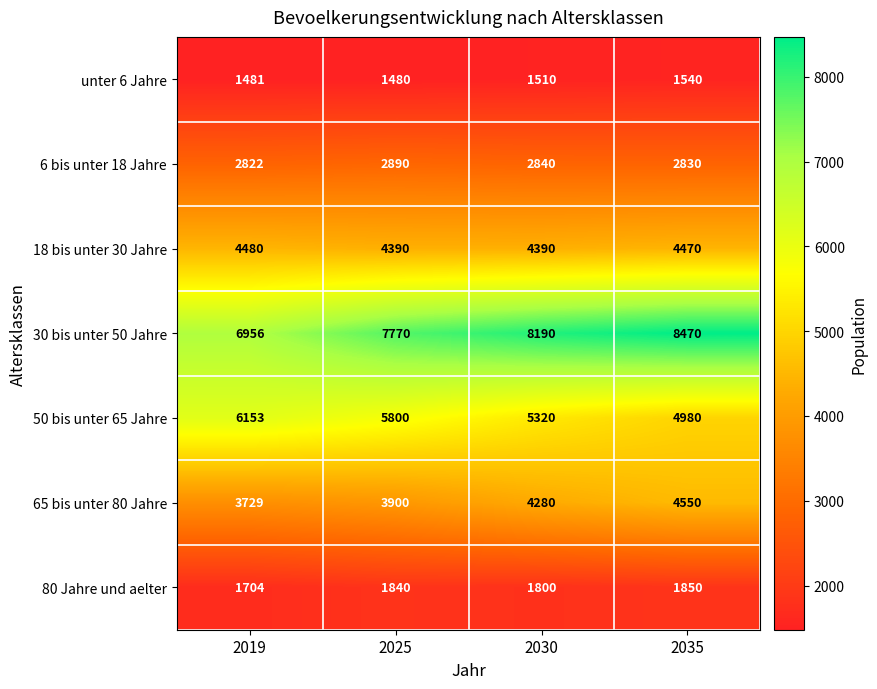

At which label is unter 6 Jahre closest to 1510?

2030